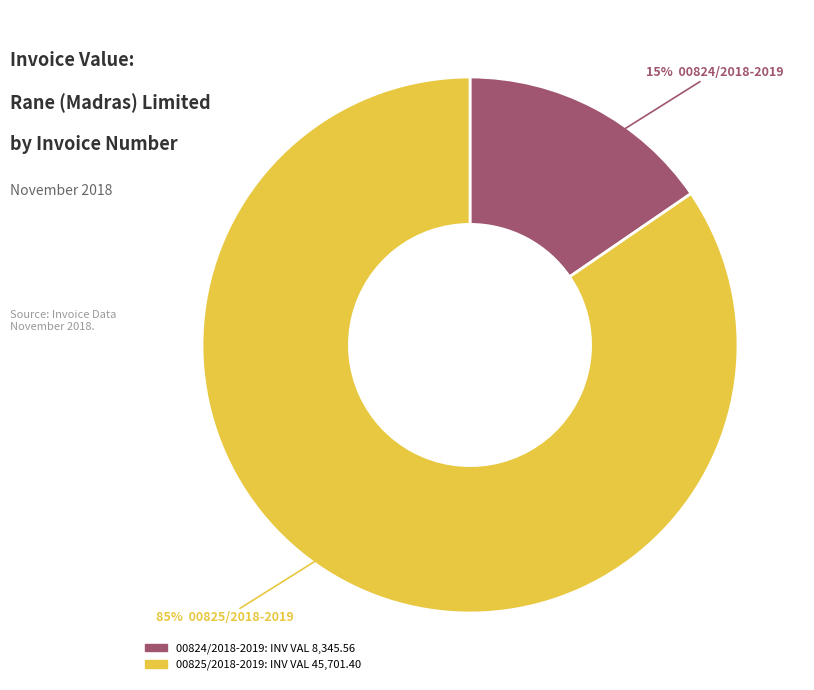

Is the sum of 00824/2018-2019 and 00825/2018-2019 greater than half?

Yes